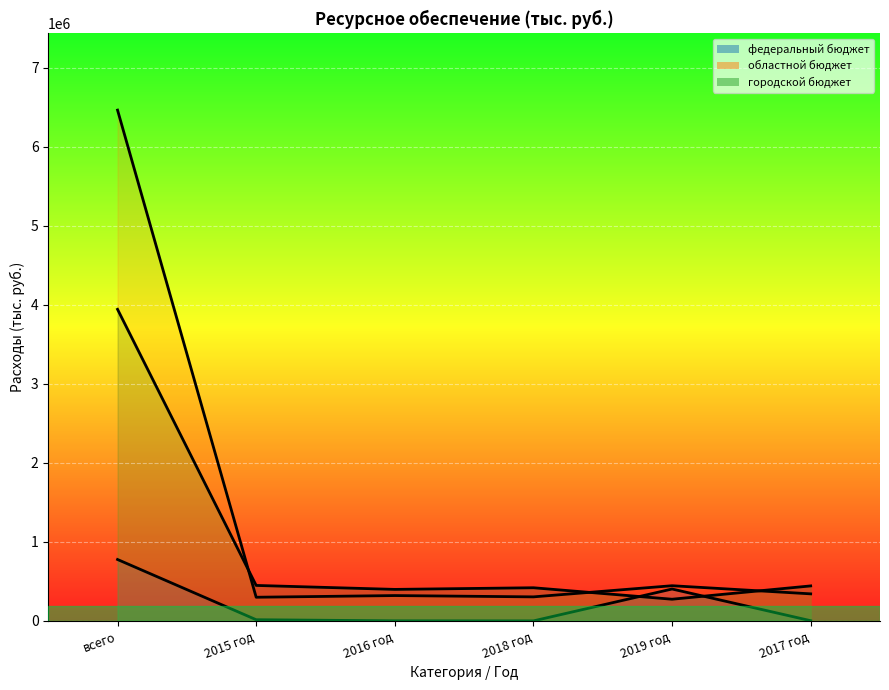

Rank the series by their maximum value, from highest to lowest.

областной бюджет, городской бюджет, федеральный бюджет